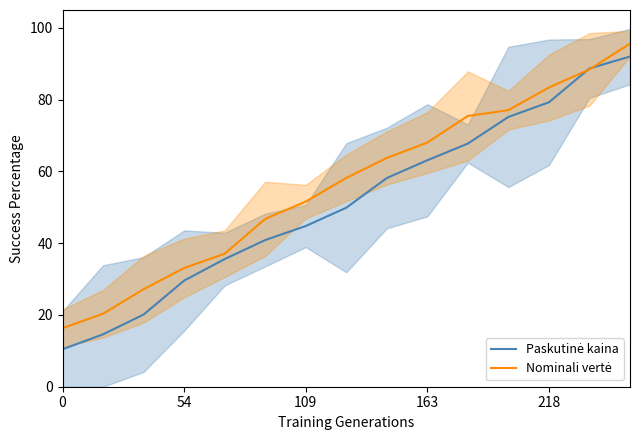

What is the average value of the Paskutinė kaina series?

51.3